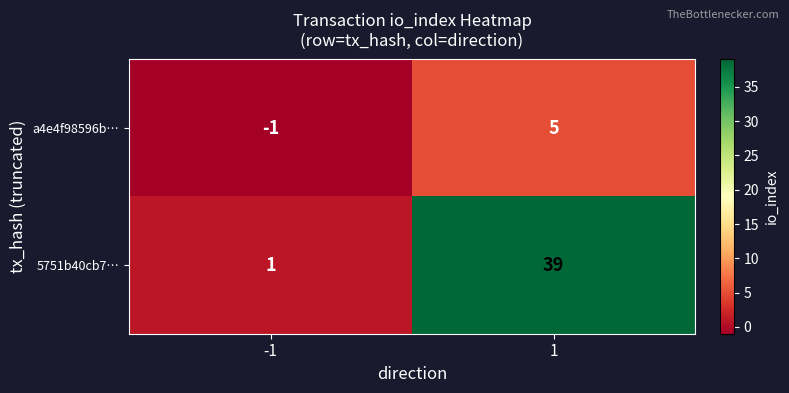

Is it true that a4e4f98596b… equals 3 at 1?

False